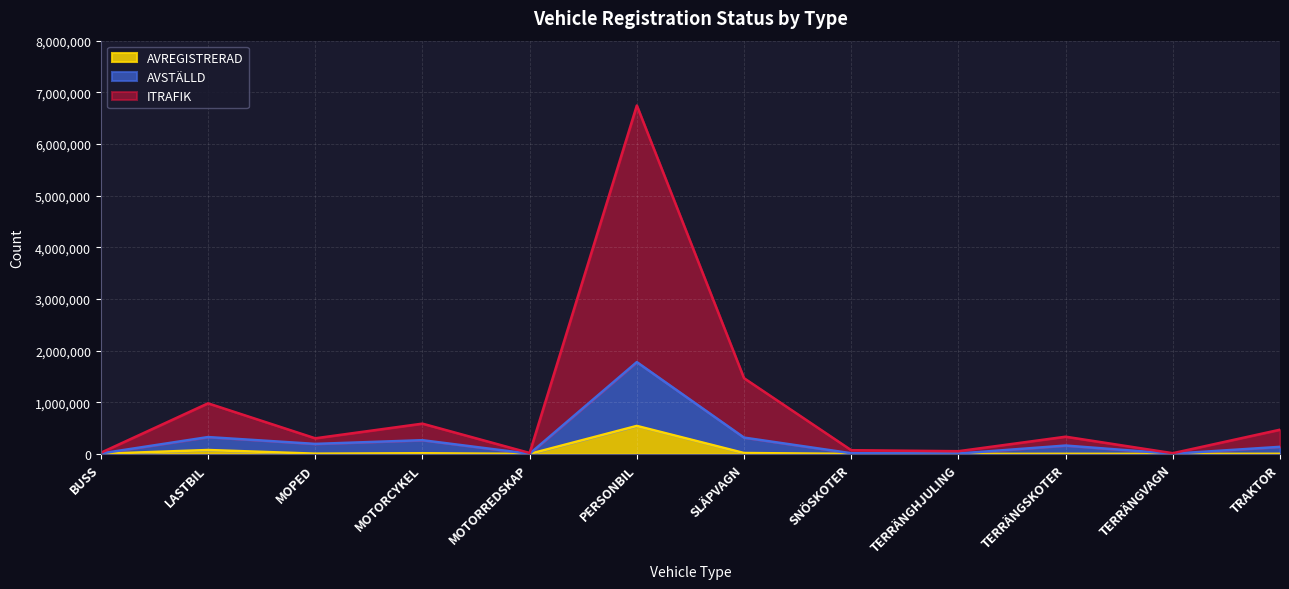

What is the sum of all ITRAFIK values?

11062148